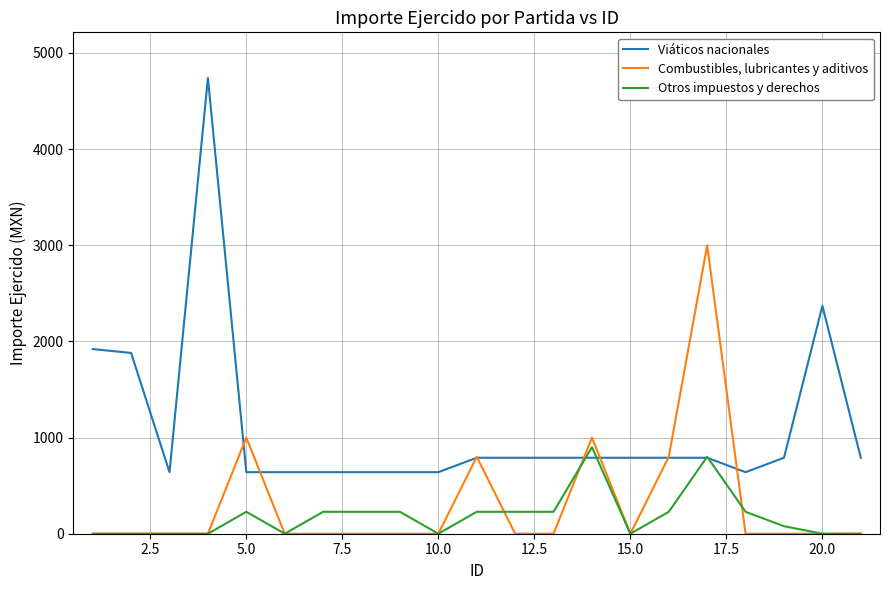

What is the maximum value for Viáticos nacionales?

4740